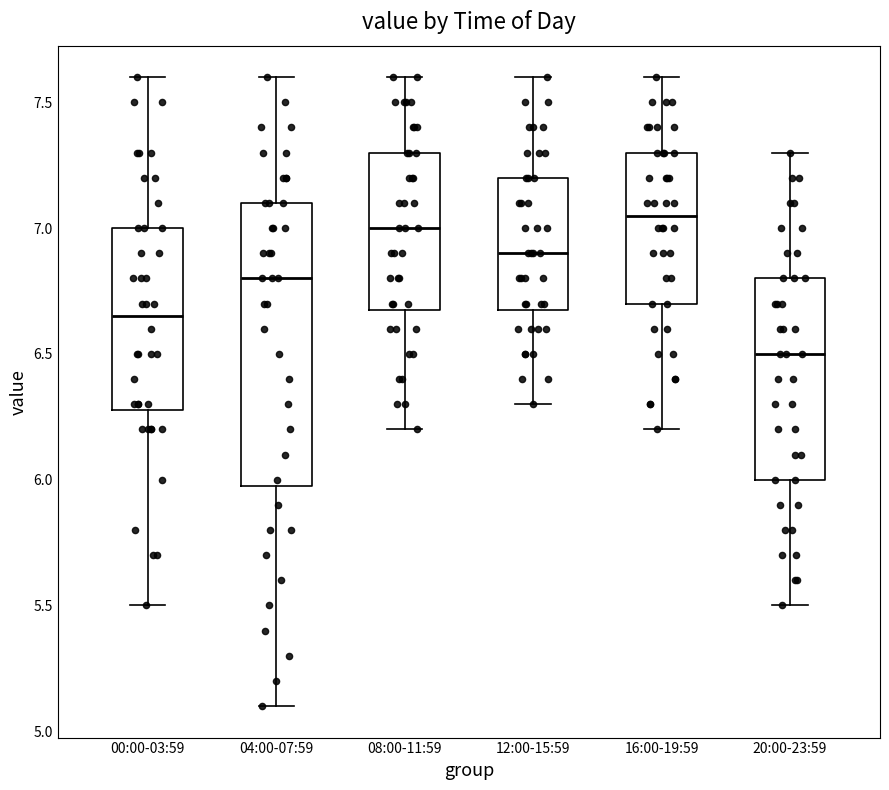

Where does the lower whisker of the box for 04:00-07:59 end on the y-axis? The values are not printed on the chart, so give them approximately, as read against the axis.

5.10